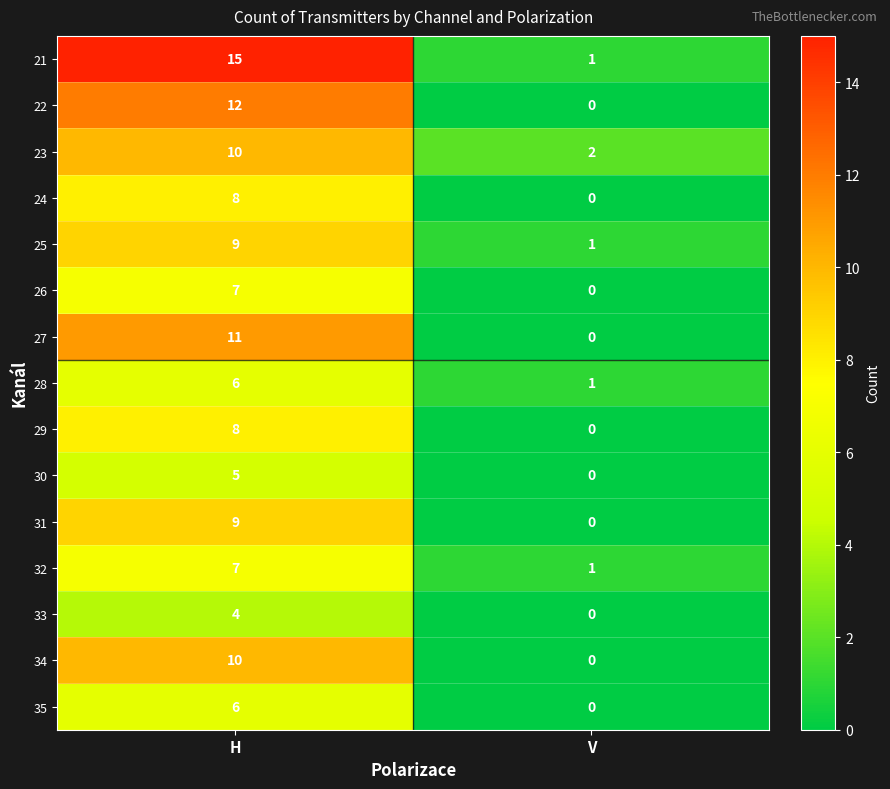

Which series has the largest range (max minus min)?

21